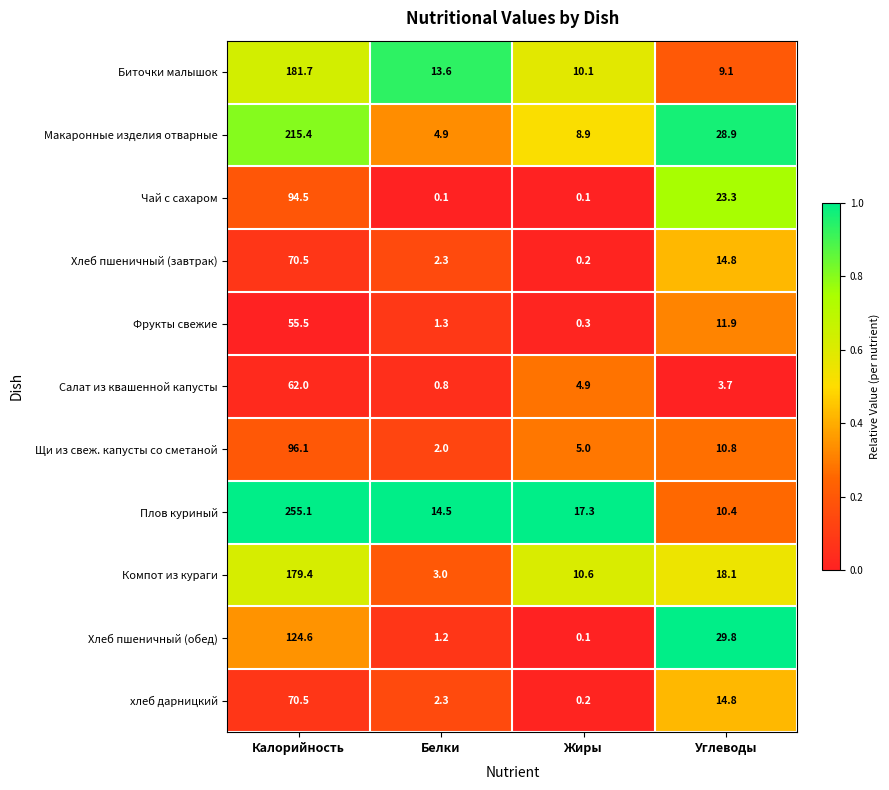

At which label does Компот из кураги first exceed 18?

Калорийность